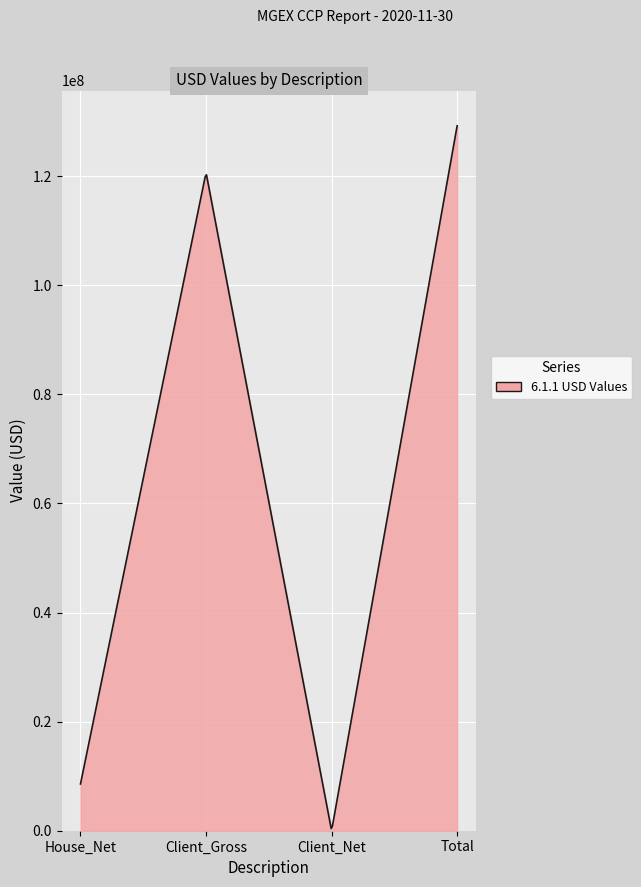

What is the greatest value displayed?

129253648.0